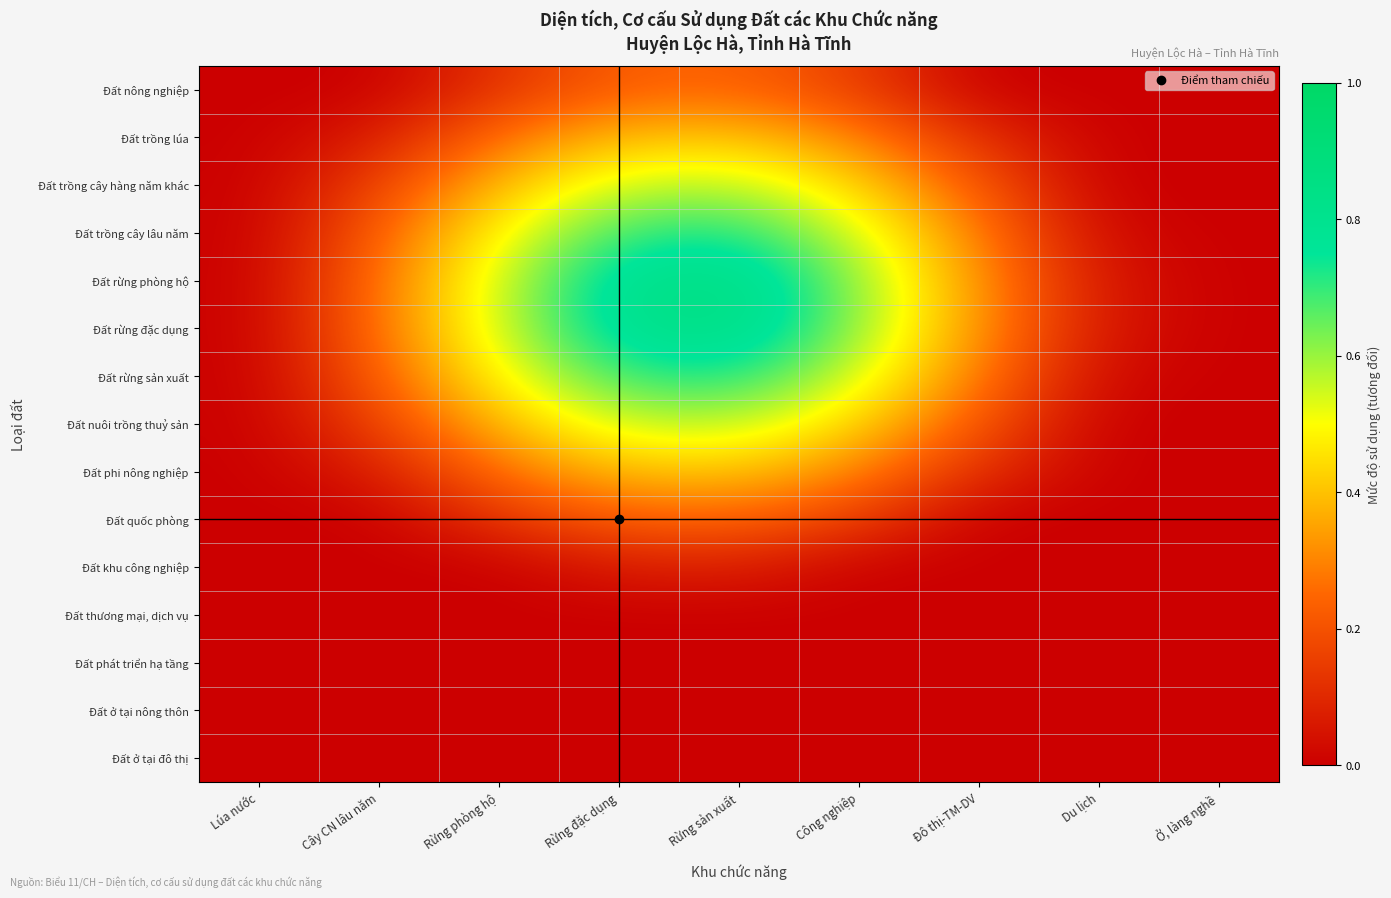

Which series has the widest spread of values?

Đất rừng phòng hộ